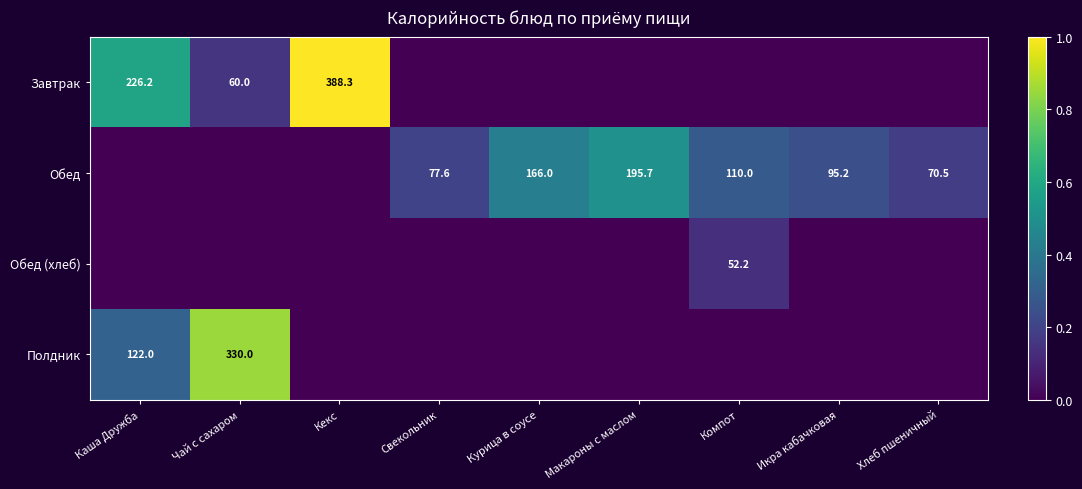

Is it true that Обед equals 195.7 at Макароны с маслом?

True